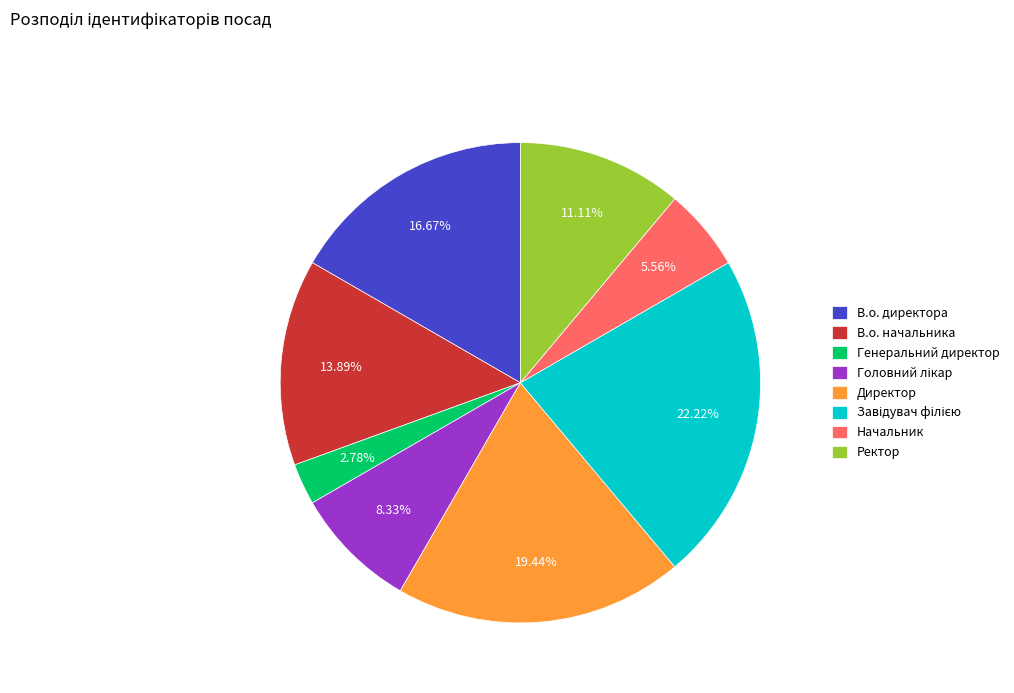

Is there any slice that represents more than half of the pie?

No